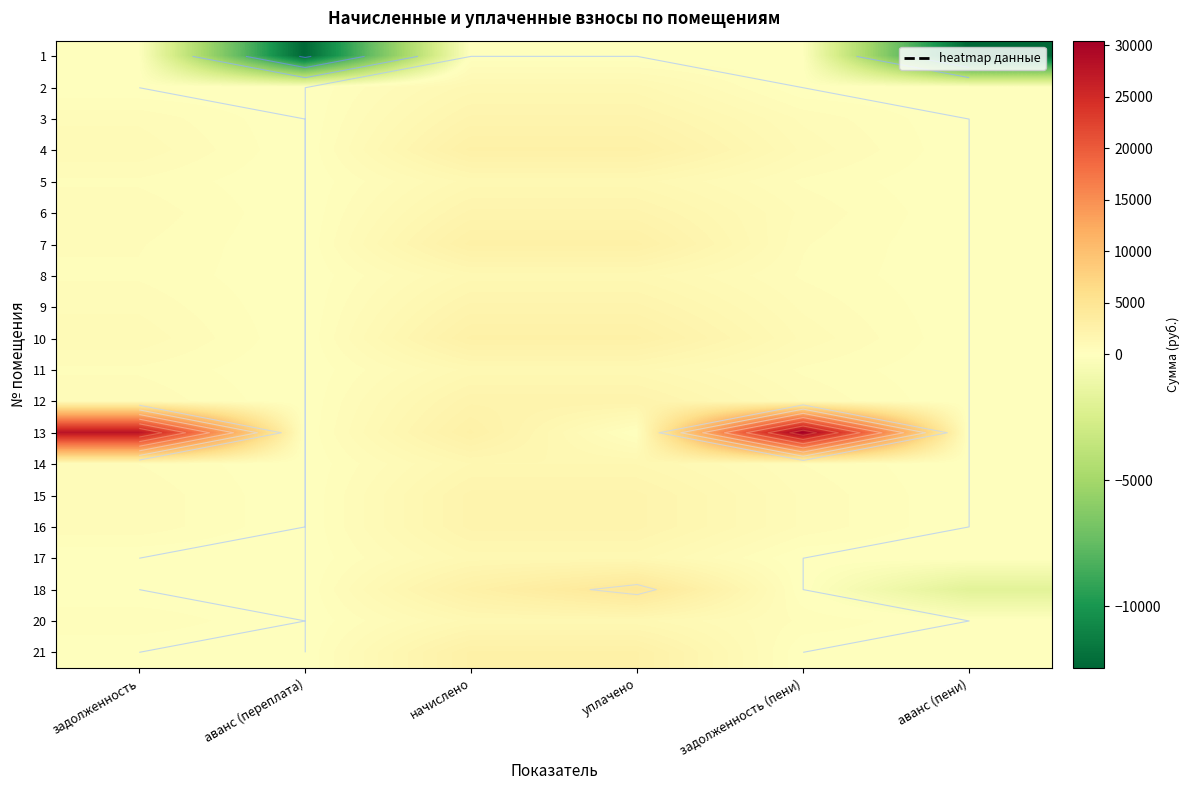

What is the maximum value for 2?

1290.5